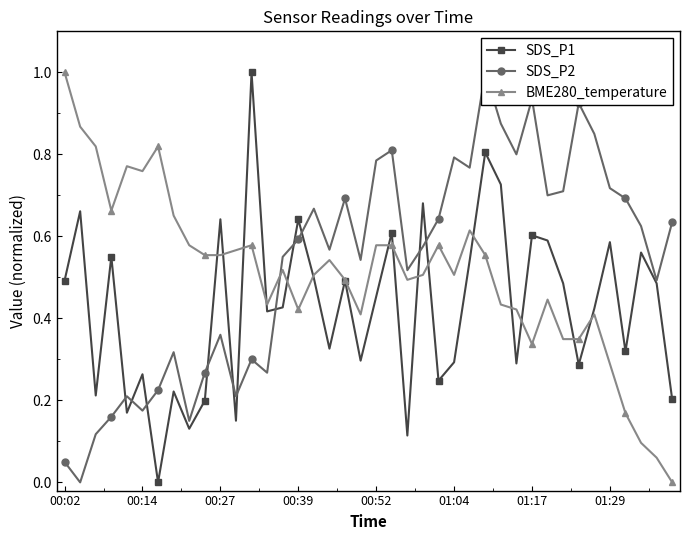

What are all the series names shown in the legend?

SDS_P1, SDS_P2, BME280_temperature